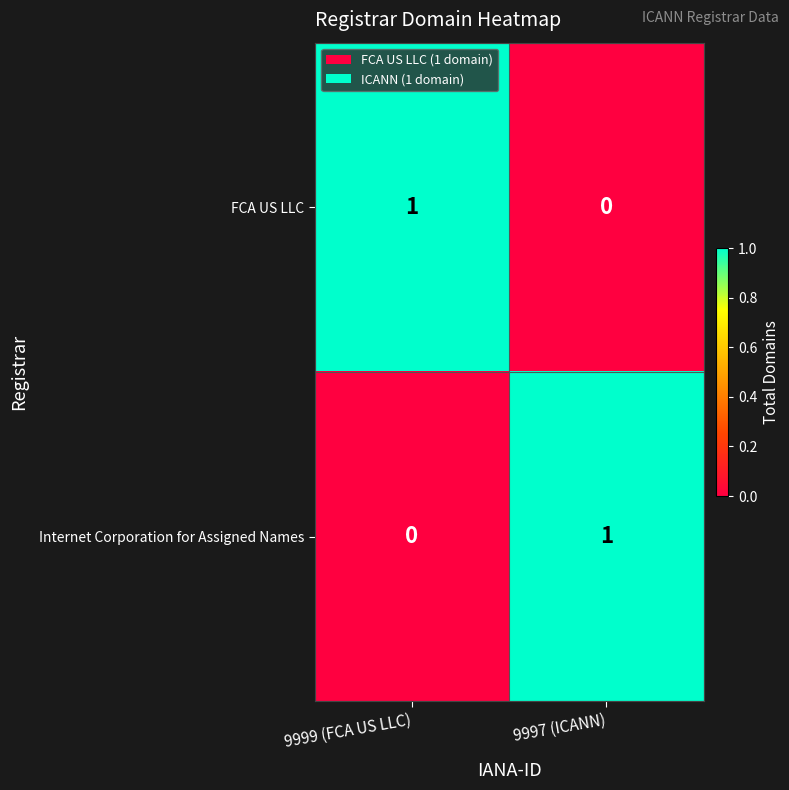

Reading left to right, transcribe all the data shown in this chart.

FCA US LLC: 9999 (FCA US LLC)=1	9997 (ICANN)=0
Internet Corporation for Assigned Names: 9999 (FCA US LLC)=0	9997 (ICANN)=1